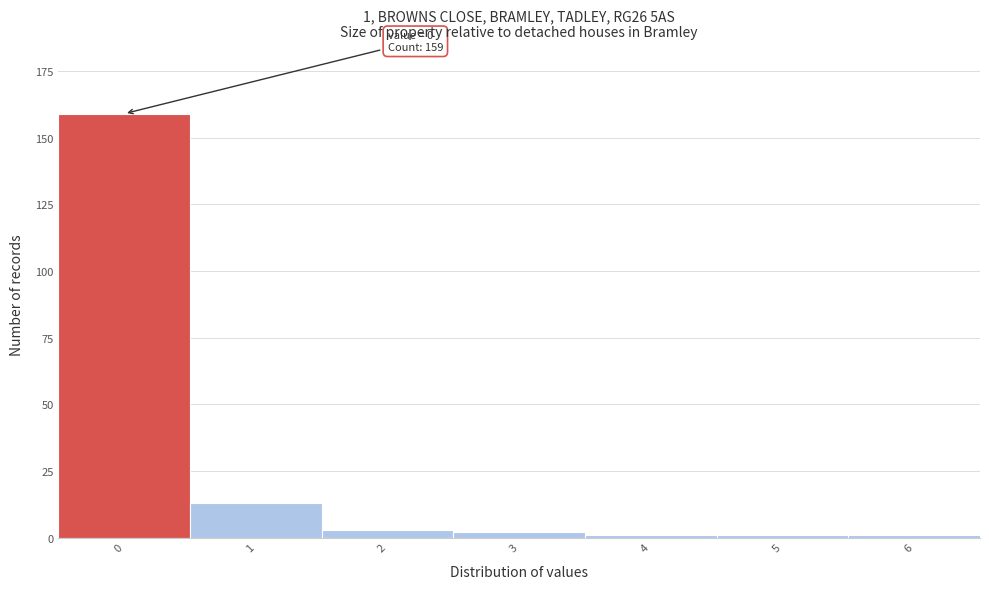

Reading left to right, what are all the values shown in this chart?

159	13	3	2	1	1	1